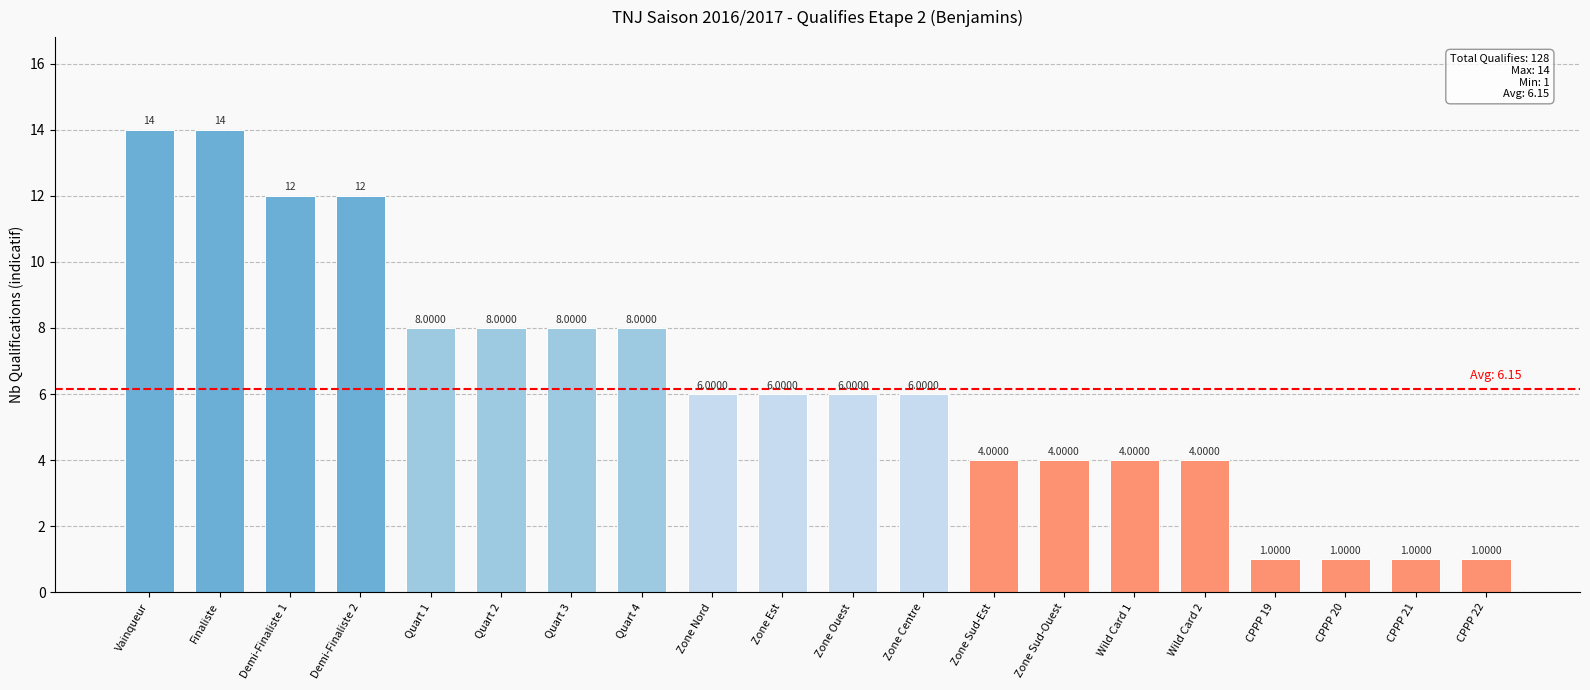

What is the approximate value at Quart 4?

8